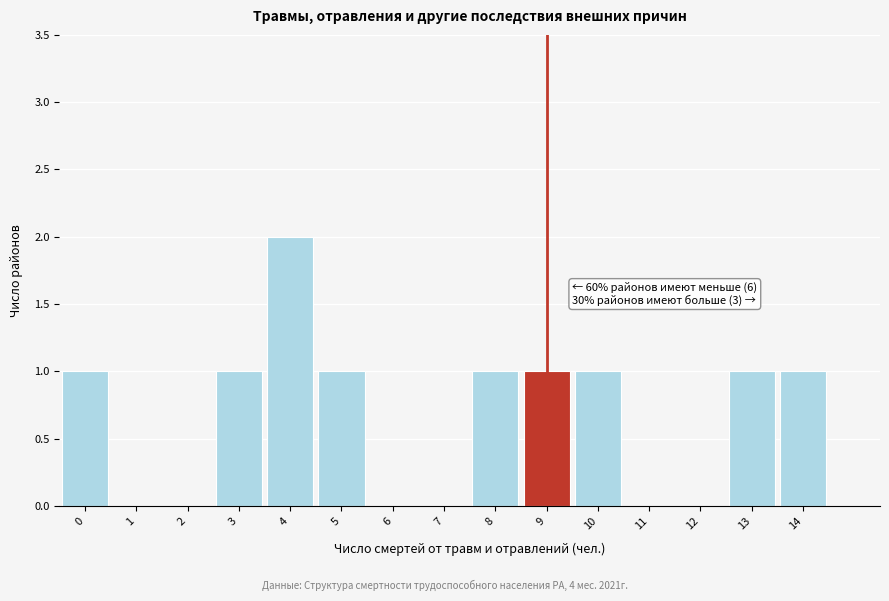

Which range on the x-axis has the tallest bar?

3.5 to 4.5